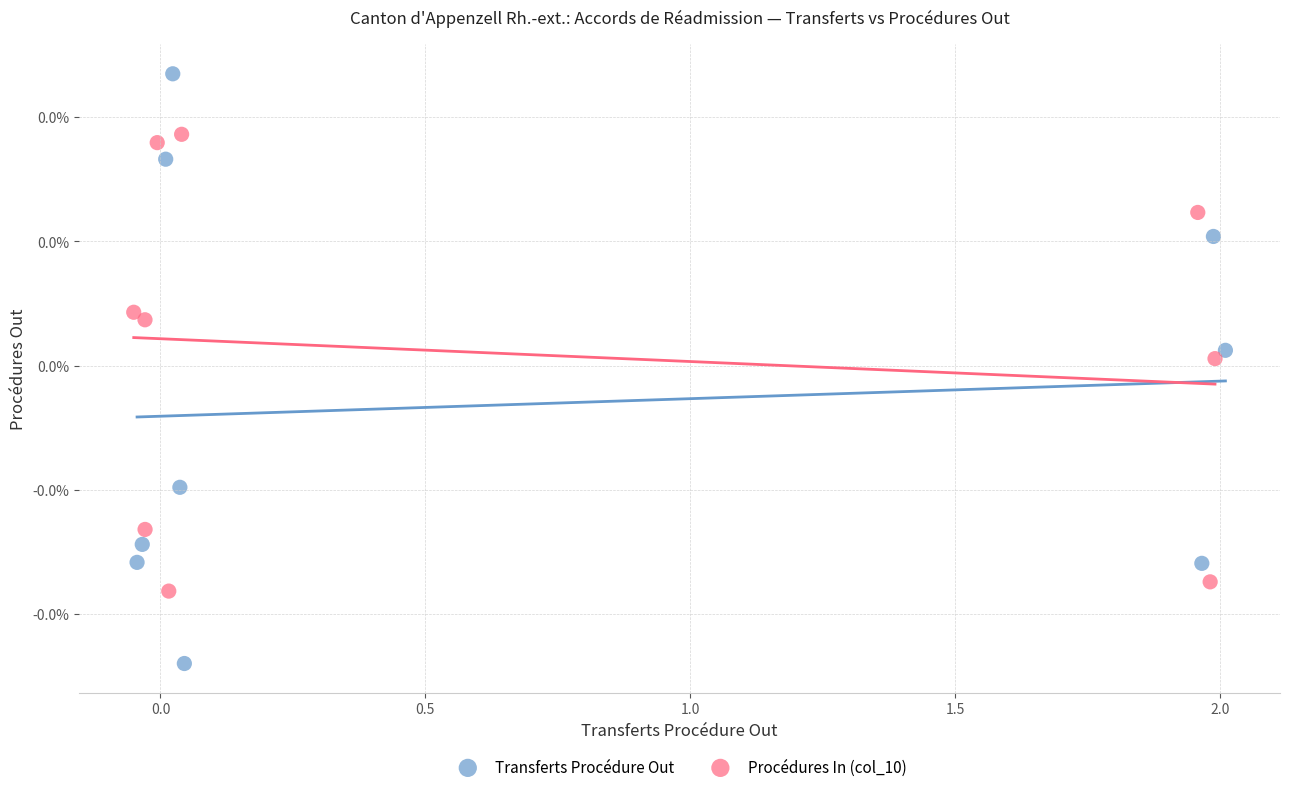

Which series contains the lowest Y value?

Transferts Procédure Out